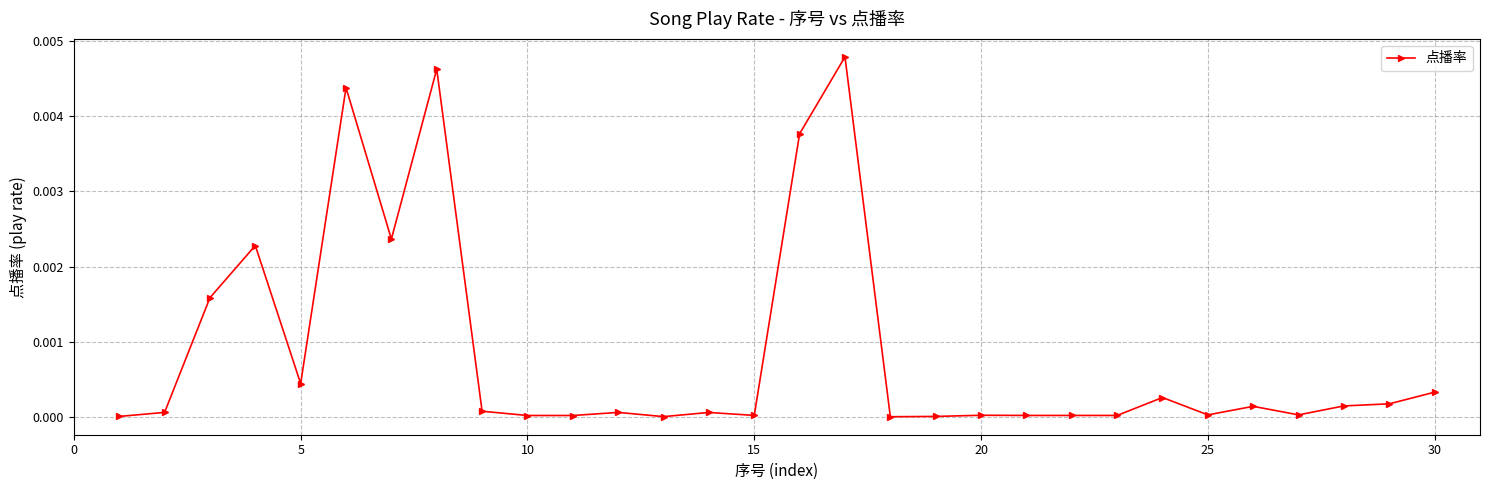

True or false: the data has more than 2 interior local peaks.

True